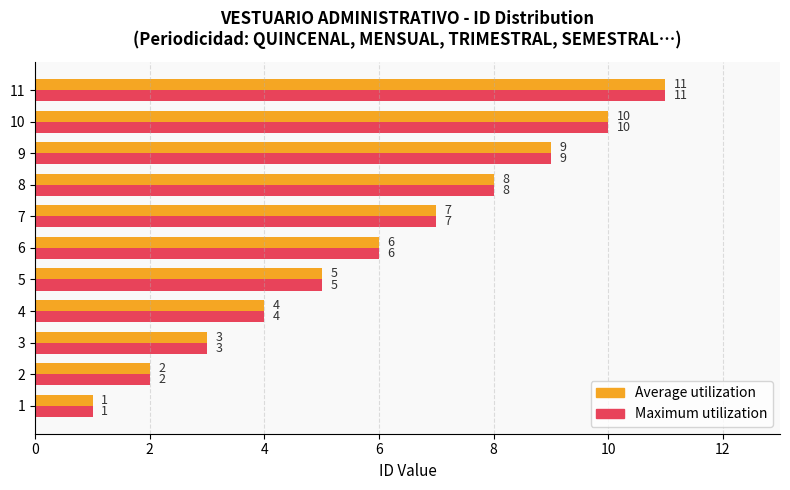

Rank the categories by Maximum utilization value from highest to lowest.

11, 10, 9, 8, 7, 6, 5, 4, 3, 2, 1